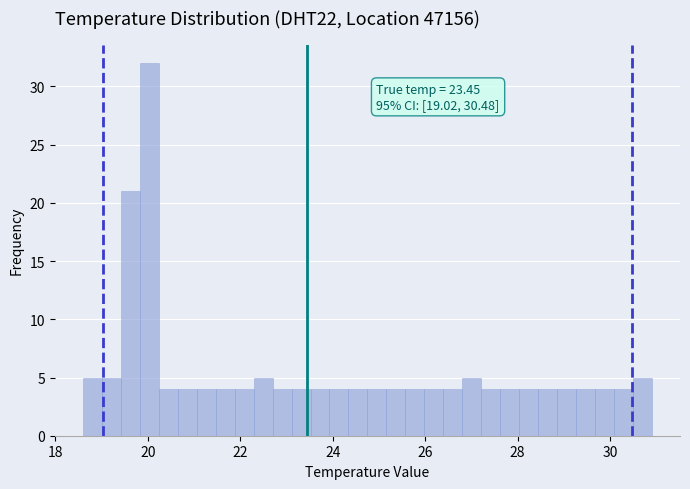

Read against the x-axis, roughly where is the centre of the tallest bar?

20.0